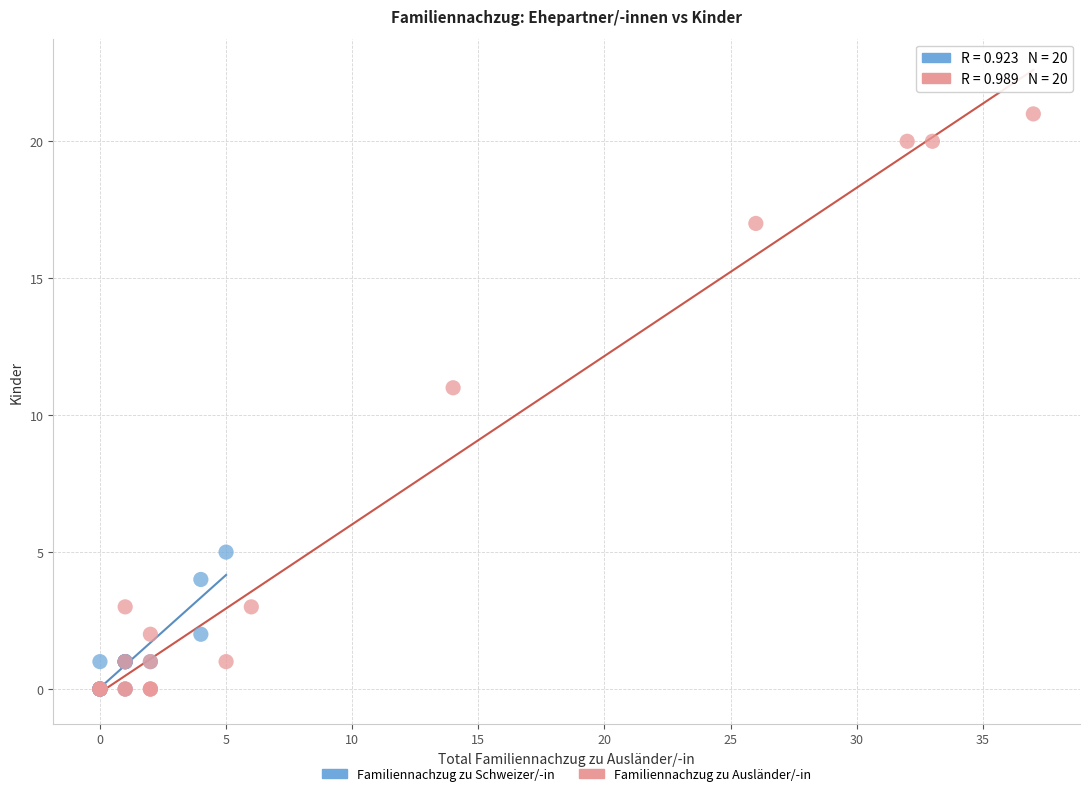

Which series has the widest spread of Y values?

Familiennachzug zu Ausländer/-in